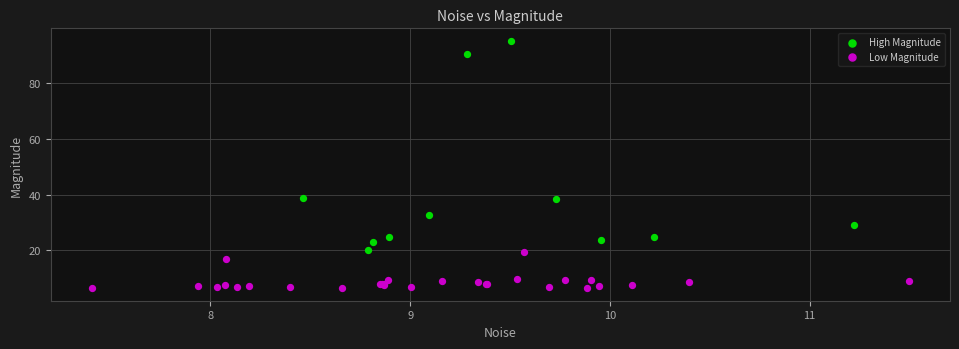

What are all the series names shown in the legend?

High Magnitude, Low Magnitude